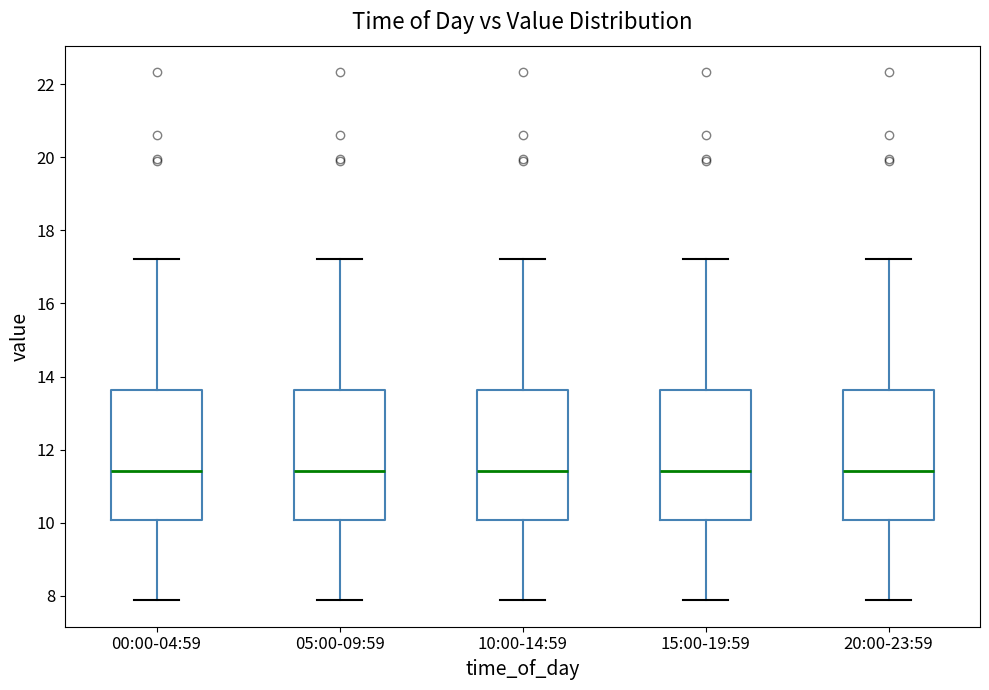

Where is the lower edge of the box for 00:00-04:59 on the y-axis? The values are not printed on the chart, so give them approximately, as read against the axis.

10.0